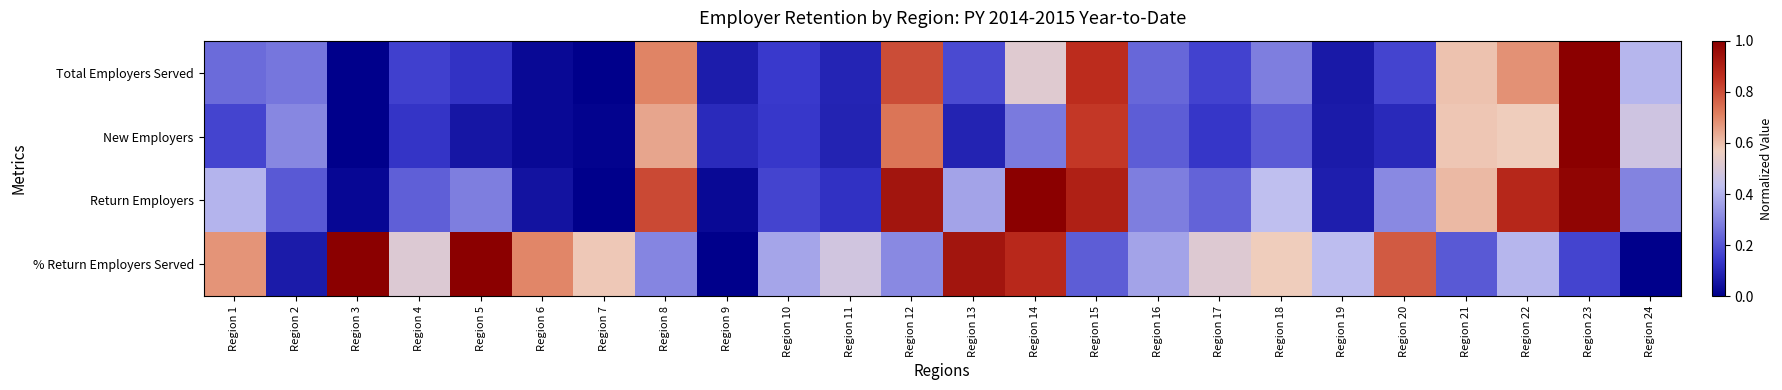

What is the difference between the highest and lowest values at Region 10?

0.2